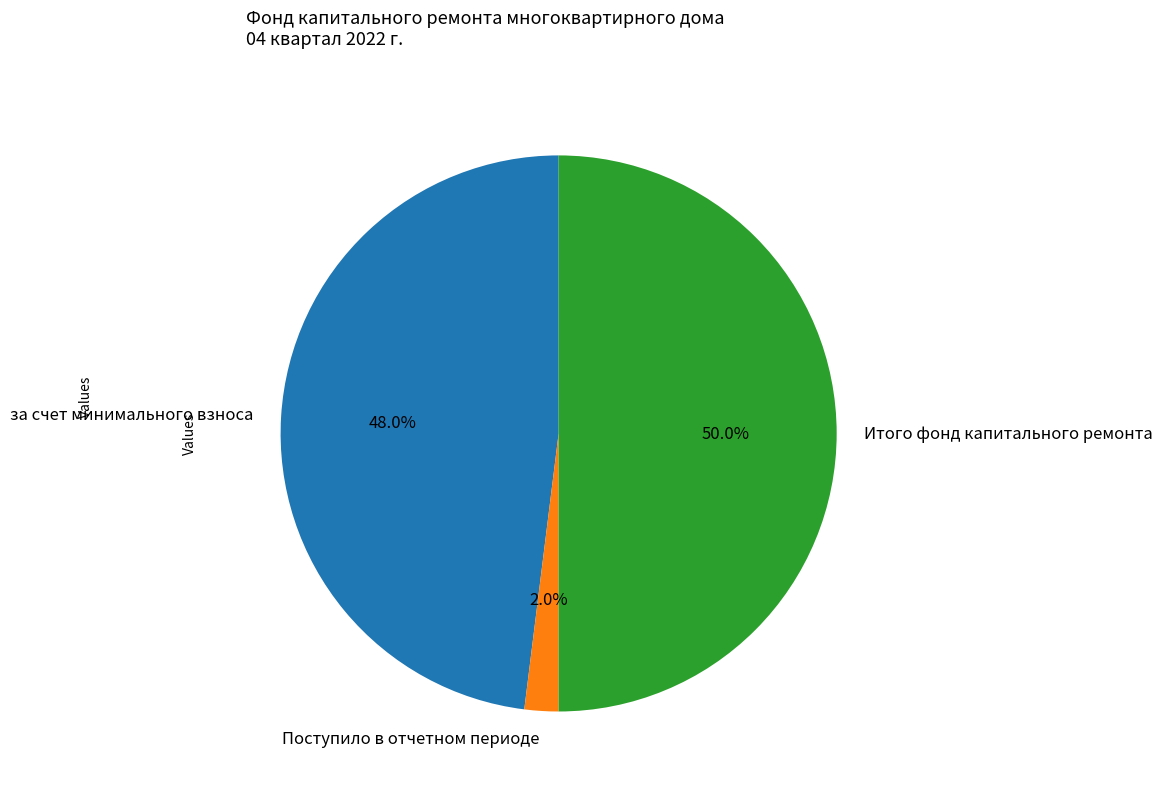

Rank the categories by value from lowest to highest.

Поступило в отчетном периоде, за счет минимального взноса, Итого фонд капитального ремонта